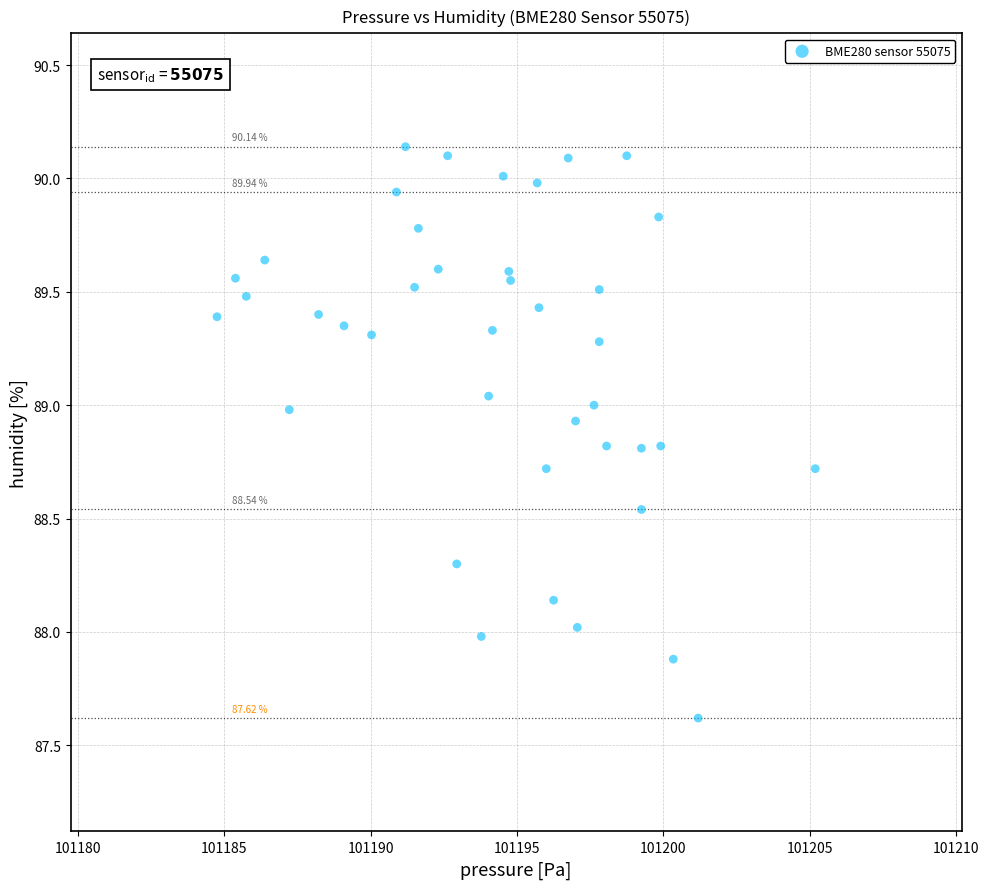

What is the range of Y values (max minus min)?

2.5